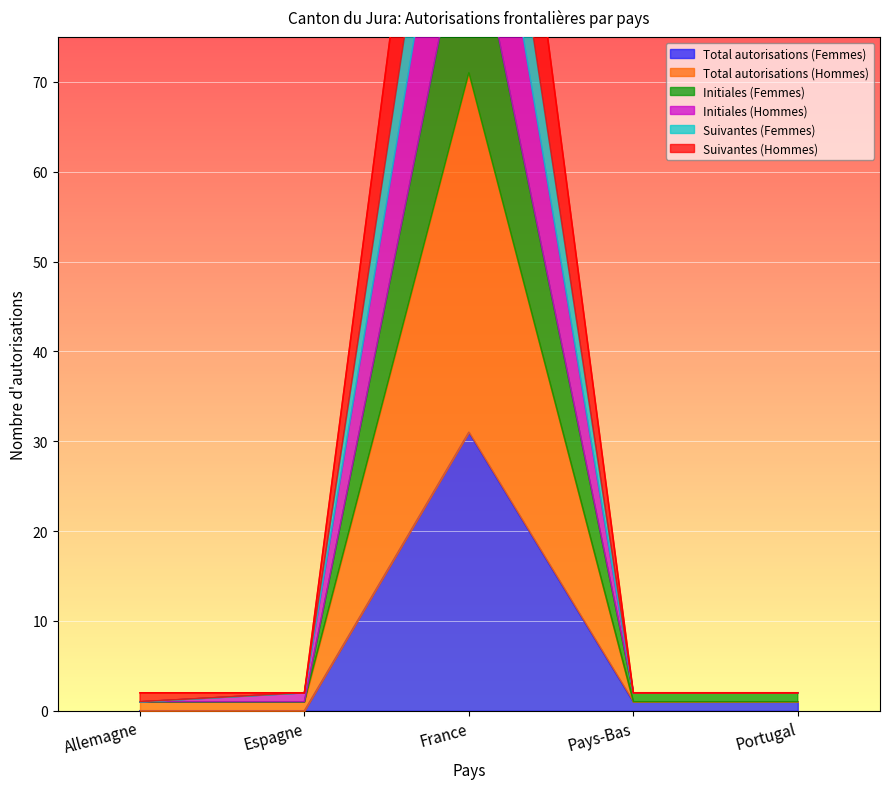

Rank the series at Portugal from highest to lowest value.

Initiales (Femmes), Initiales (Hommes), Suivantes (Femmes), Suivantes (Hommes), Total autorisations (Femmes), Total autorisations (Hommes)